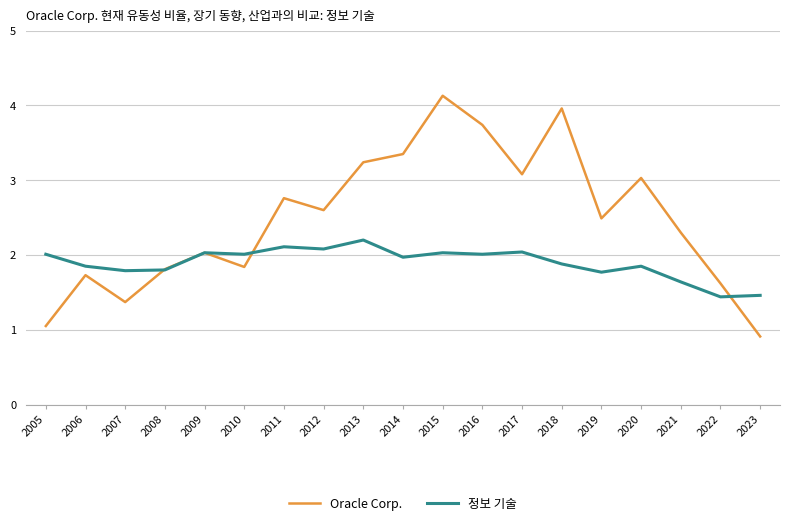

What is the sum of the Oracle Corp. values at 2021 and 2011?

5.1